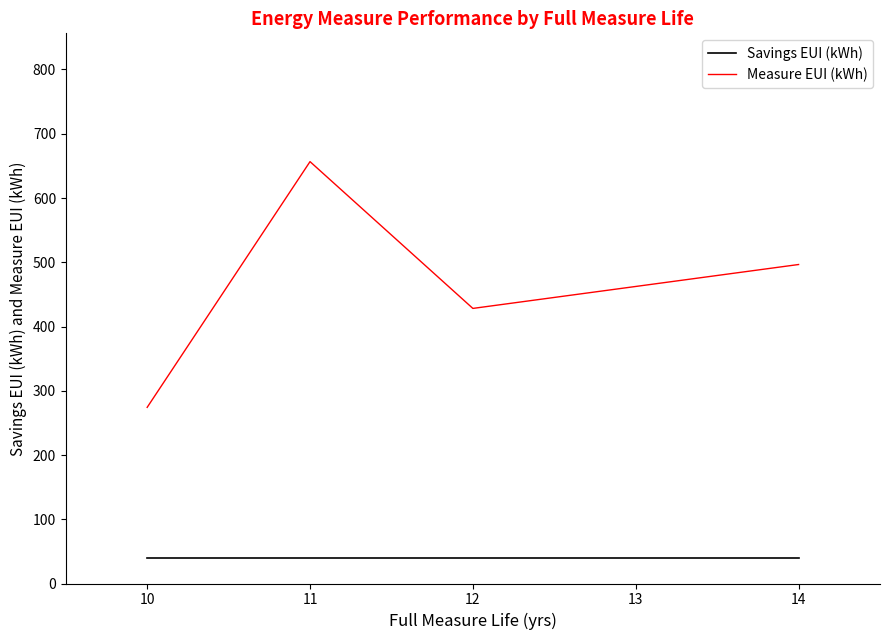

At which category does the chart reach its peak across all series?

11